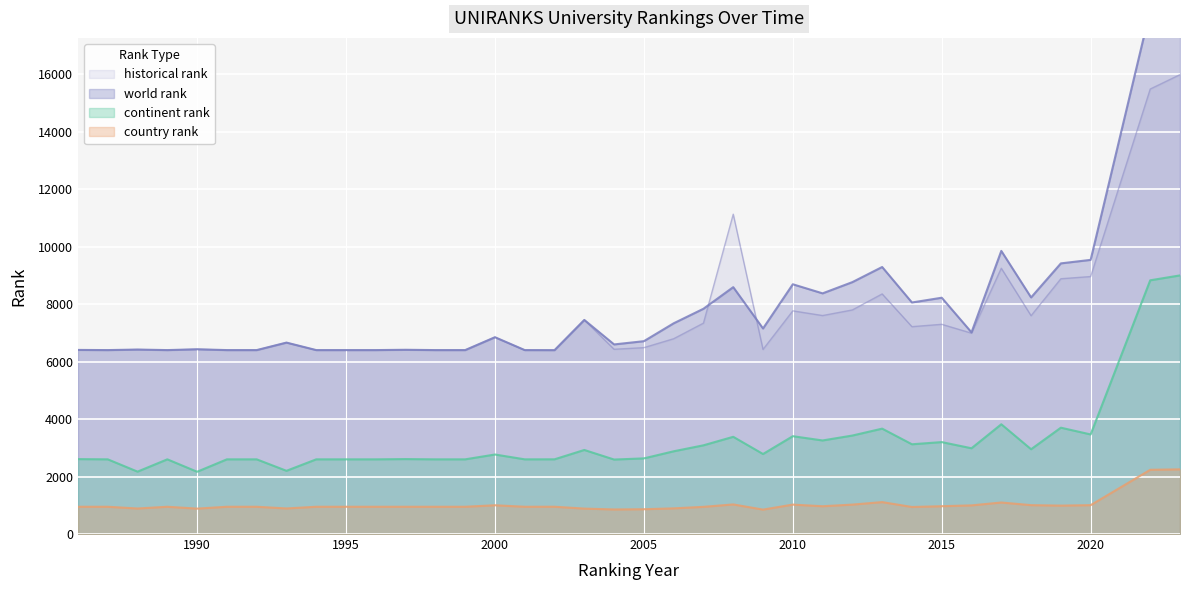

What is the total value across all series at 1990?

15909